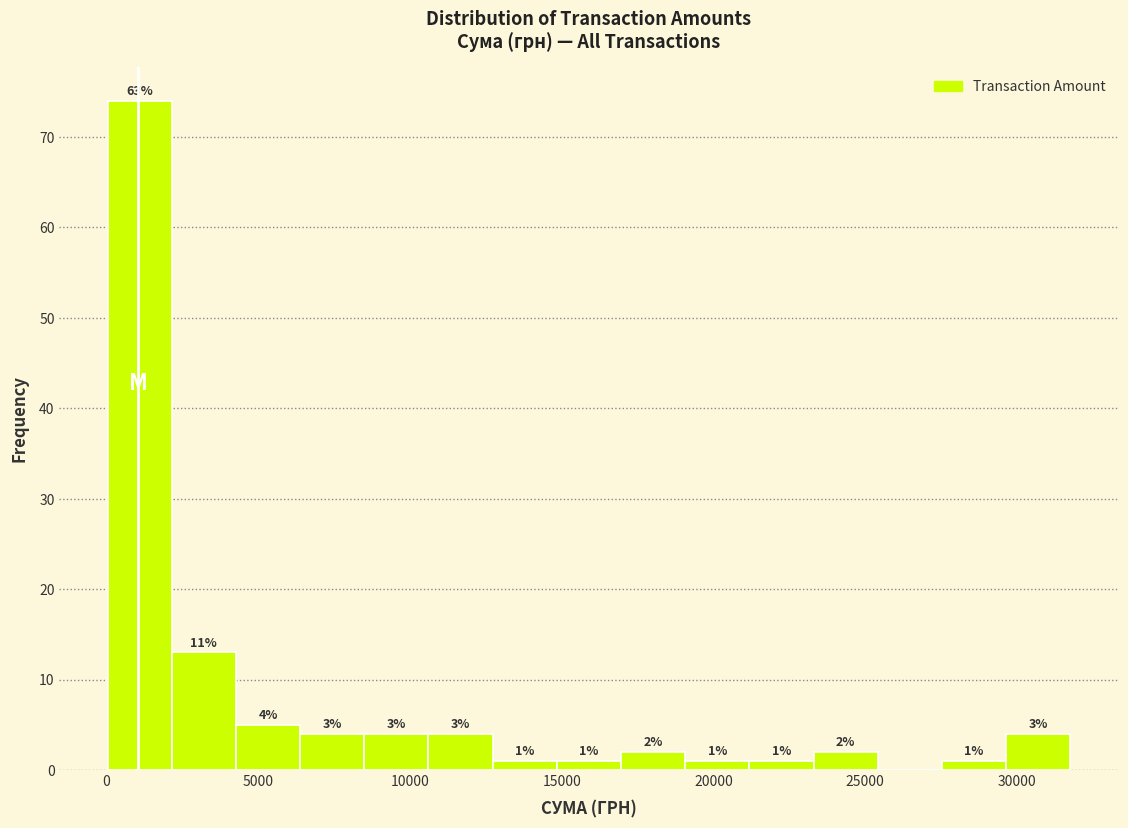

Over which range of the x-axis is the bar tallest?

0 to 2000